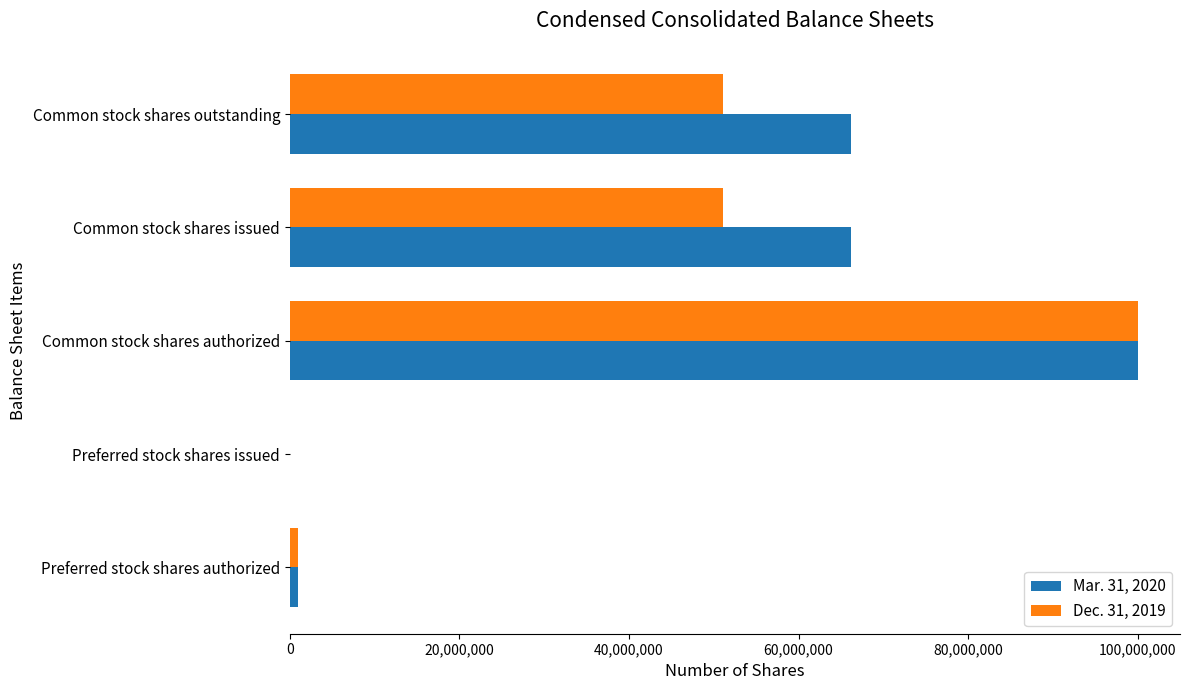

What is the total value across all series at Common stock shares authorized?

200000000